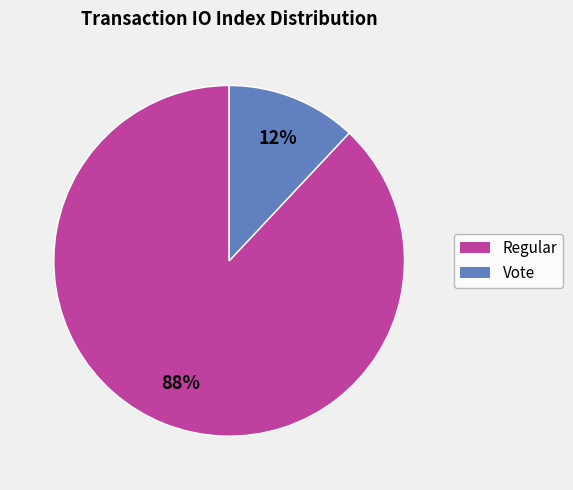

Is it true that Regular is 94% of the pie?

False